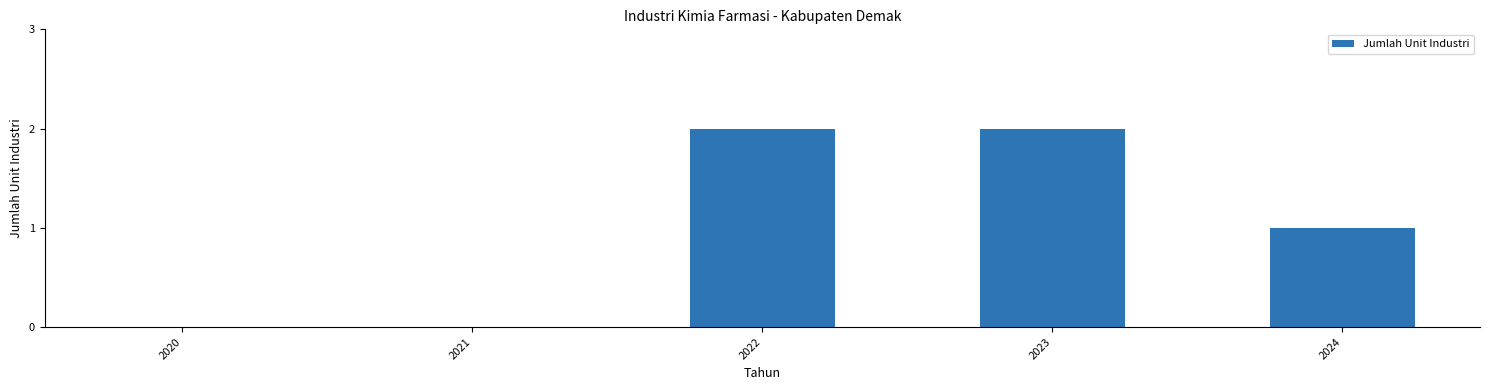

What is the change in value from 2022 to 2024?

-1